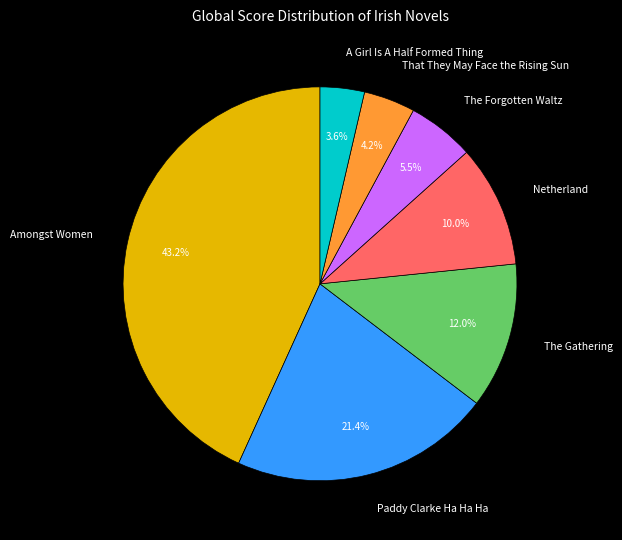

Approximately how many times larger is the value at Paddy Clarke Ha Ha Ha compared to That They May Face the Rising Sun?

5.1